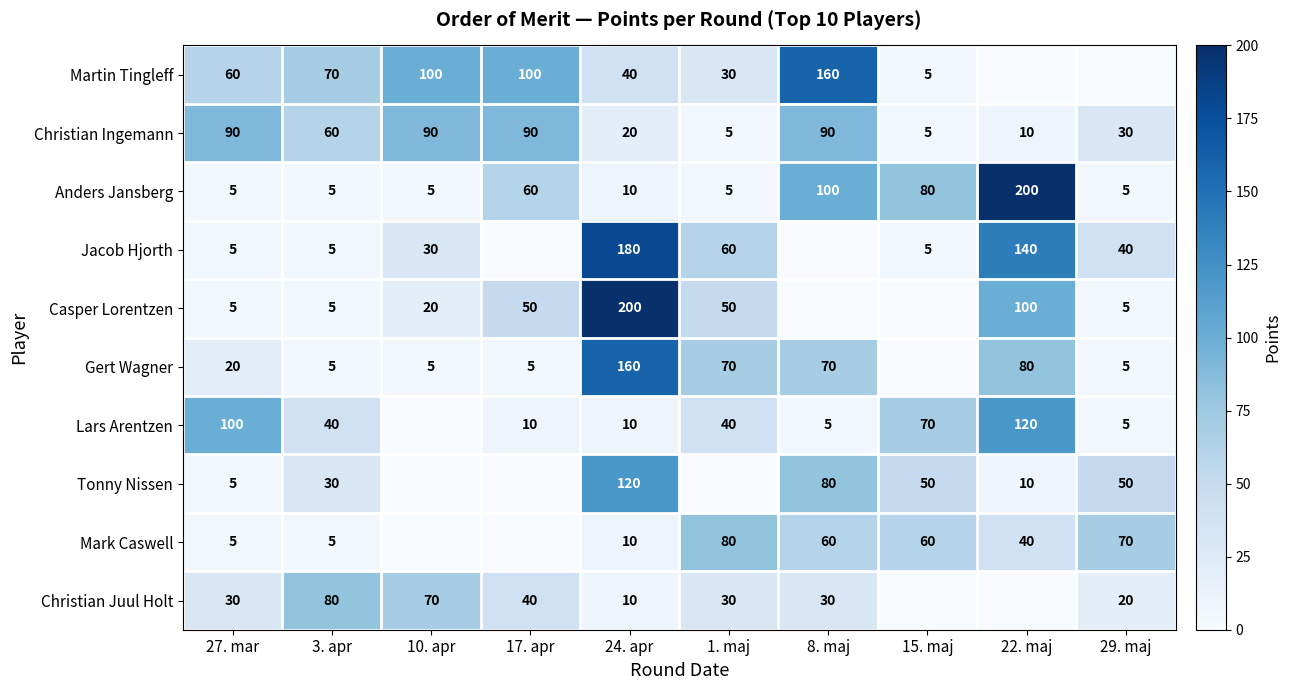

What is the spread (max minus min) of values at 24. apr?

190